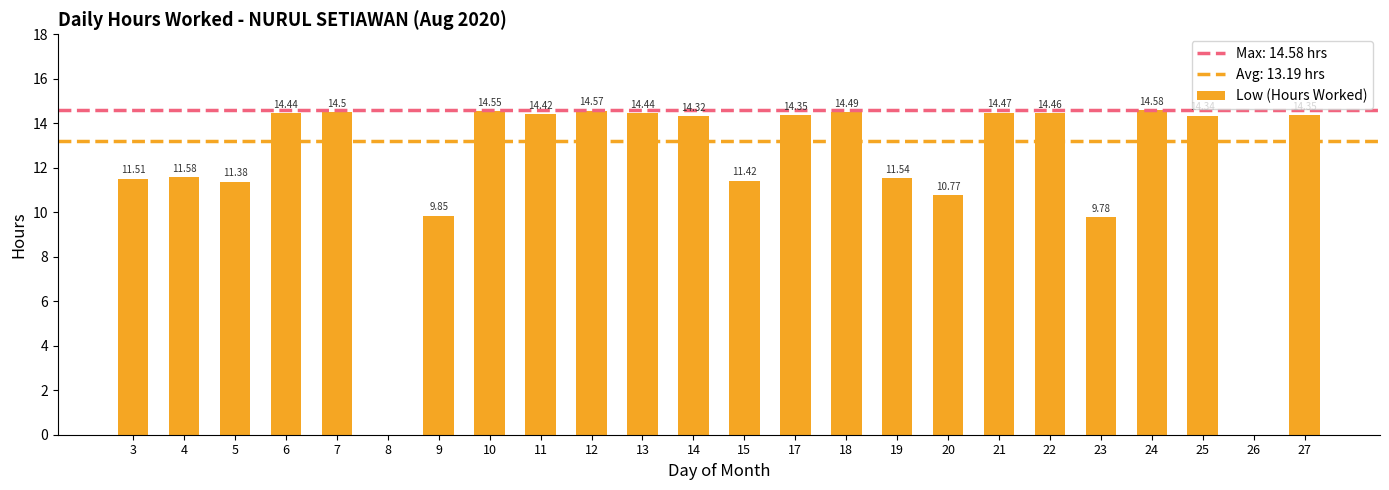

What is the sum of the values at 23 and 22?

24.2